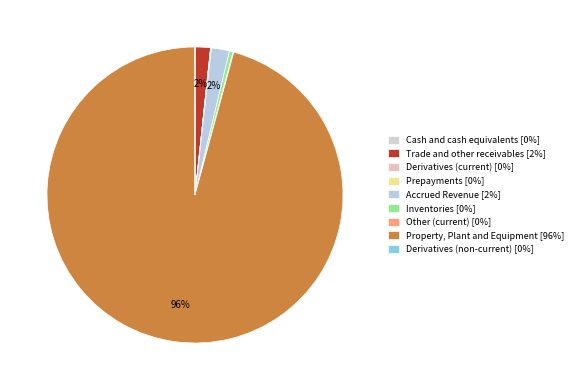

Do Inventories and Trade and other receivables together represent more than half of the pie?

No